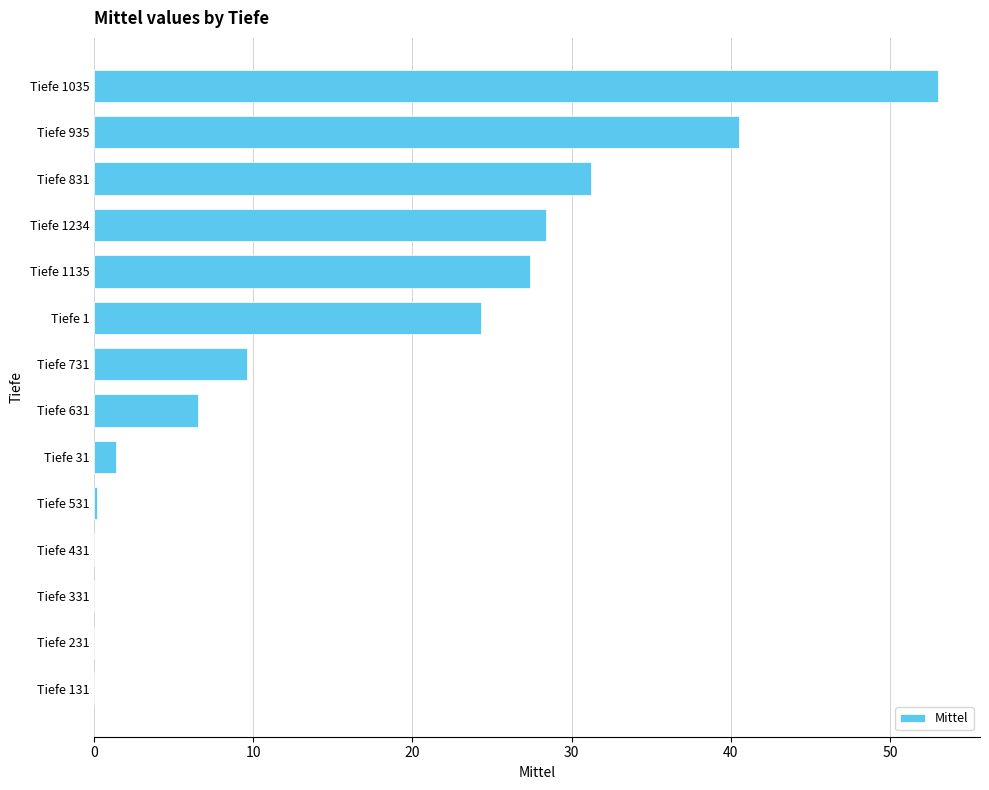

Which label corresponds to the largest value in the chart?

Tiefe 1035